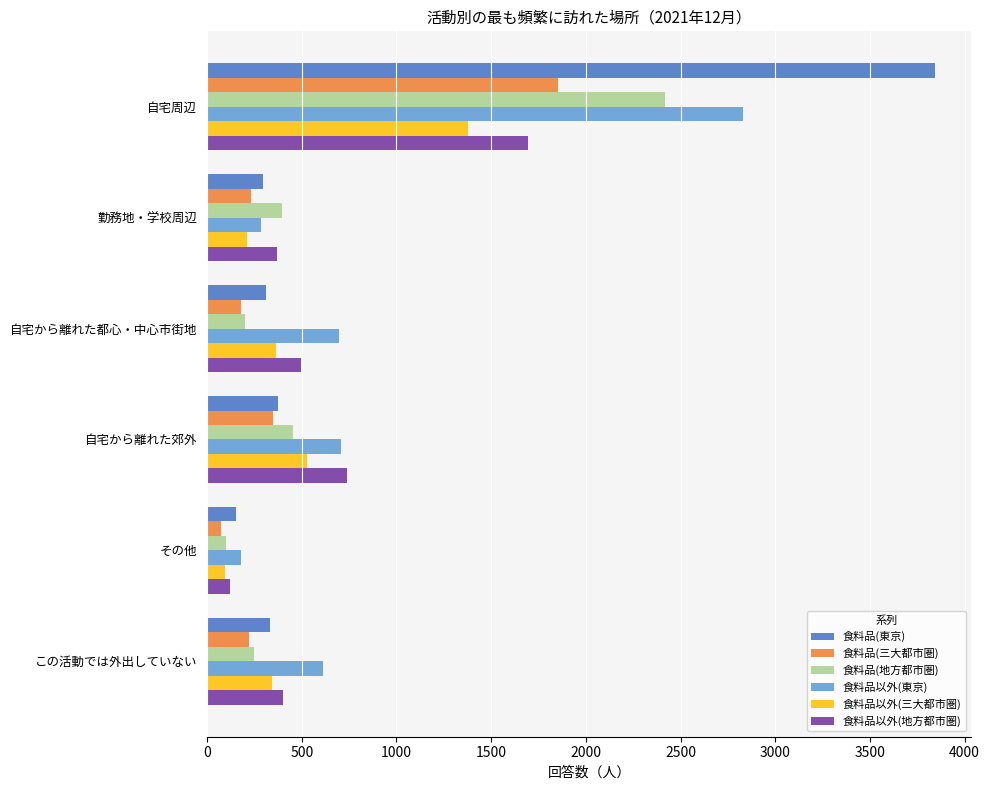

What is the difference between the maximum and minimum values in the 食料品(三大都市圏) series?

1778